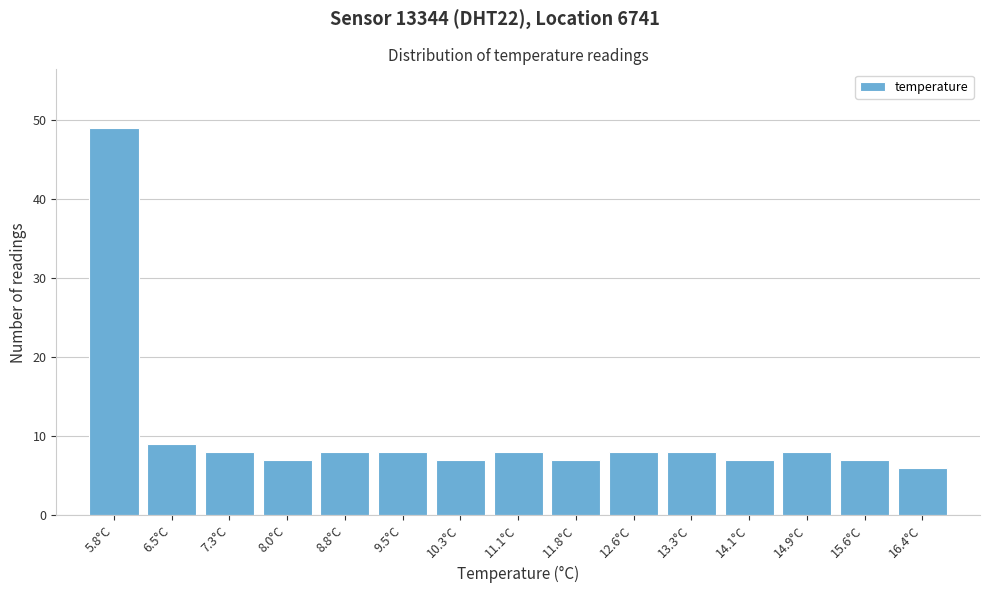

Reading right to left, list all the values displayed in this chart.

16.4°C=6	15.6°C=7	14.9°C=8	14.1°C=7	13.3°C=8	12.6°C=8	11.8°C=7	11.1°C=8	10.3°C=7	9.5°C=8	8.8°C=8	8.0°C=7	7.3°C=8	6.5°C=9	5.8°C=49